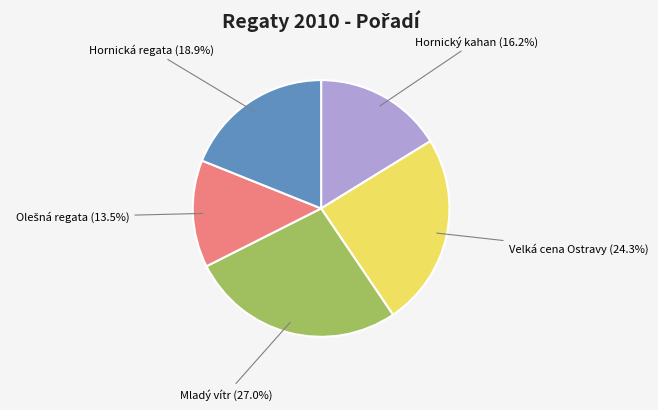

Does any single category account for the majority?

No